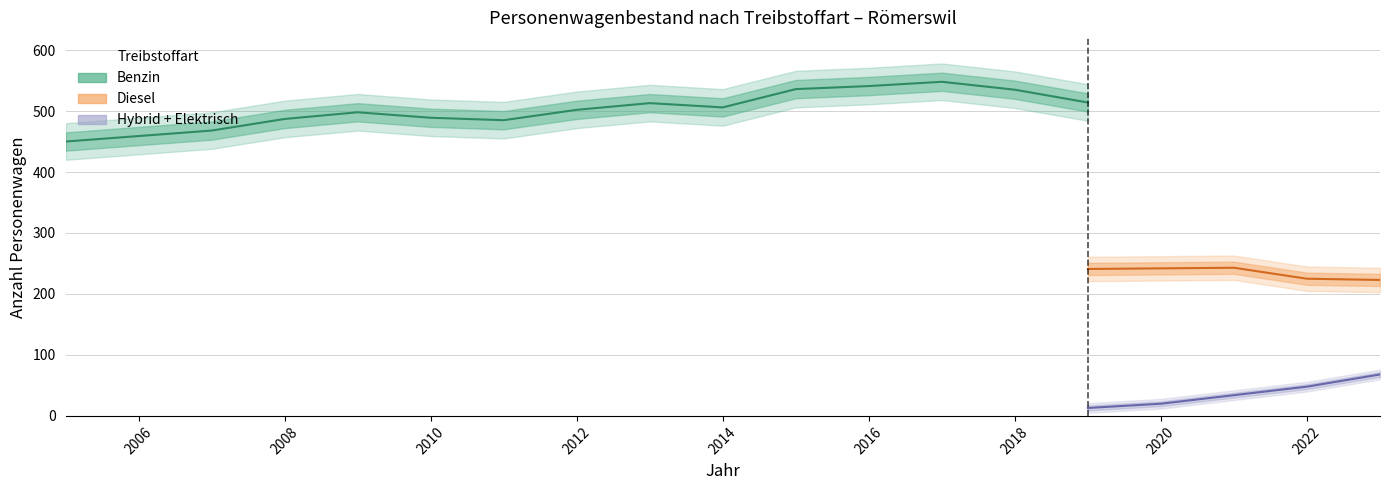

True or false: Diesel and Benzin-elektrisch intersect in this chart.

False